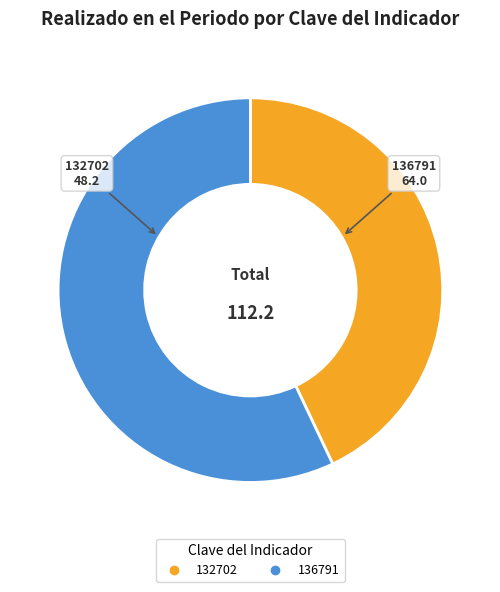

What is the ratio of the value at 136791 to the value at 132702?

1.3